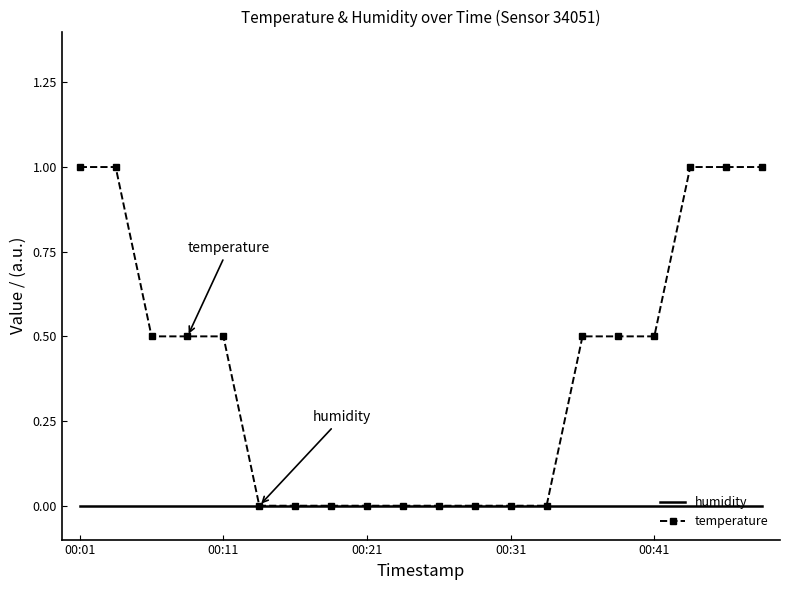

What is the maximum value for temperature?

1.0